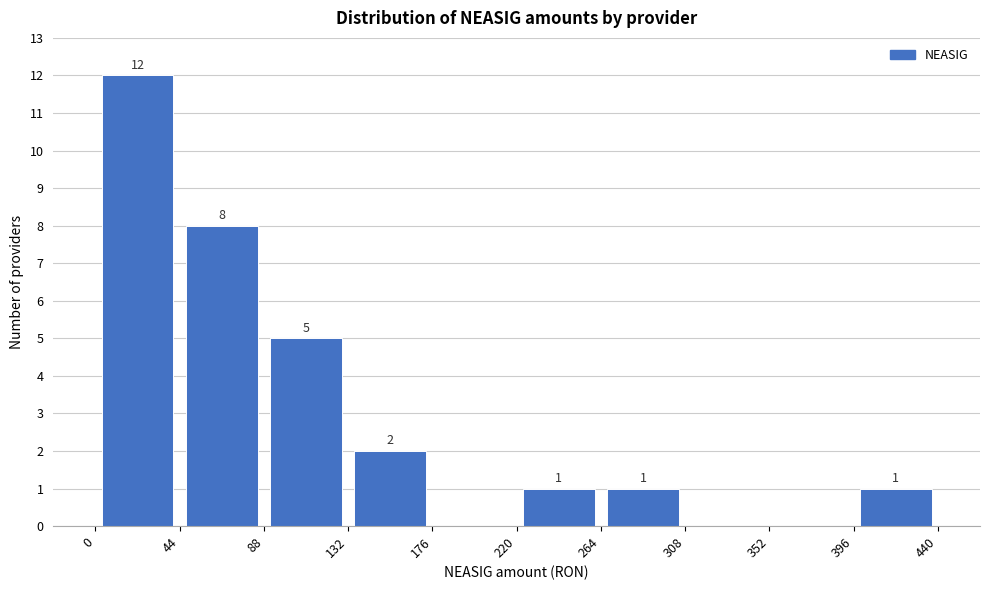

Which range on the x-axis has the tallest bar?

0 to 44